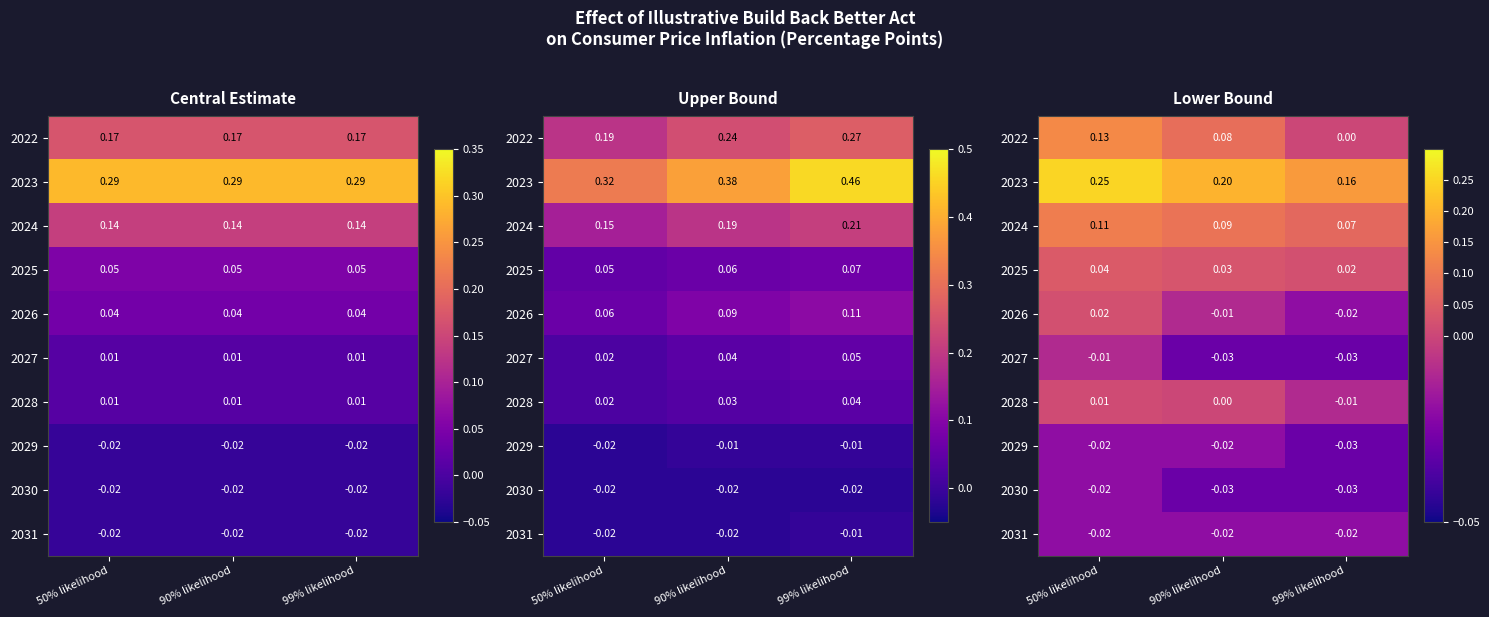

Count the number of data series in this chart.

10